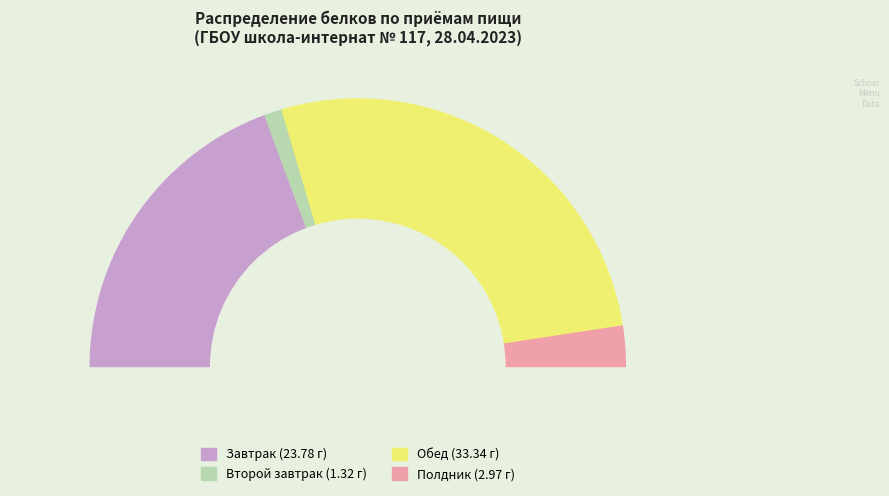

To the nearest percent, what is the difference between the Полдник and Второй завтрак slice percentages?

3%